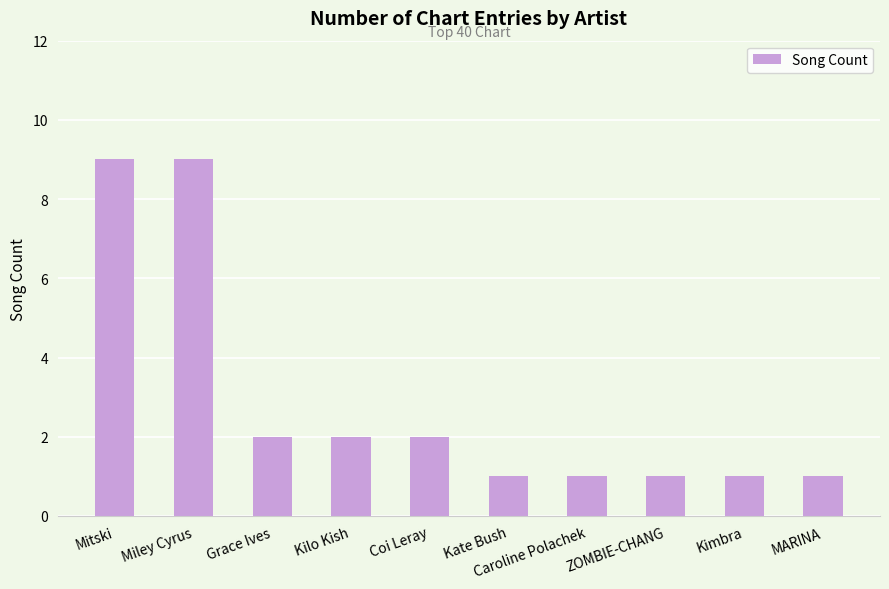

The chart shows a value of 2 at Grace Ives. True or false?

True